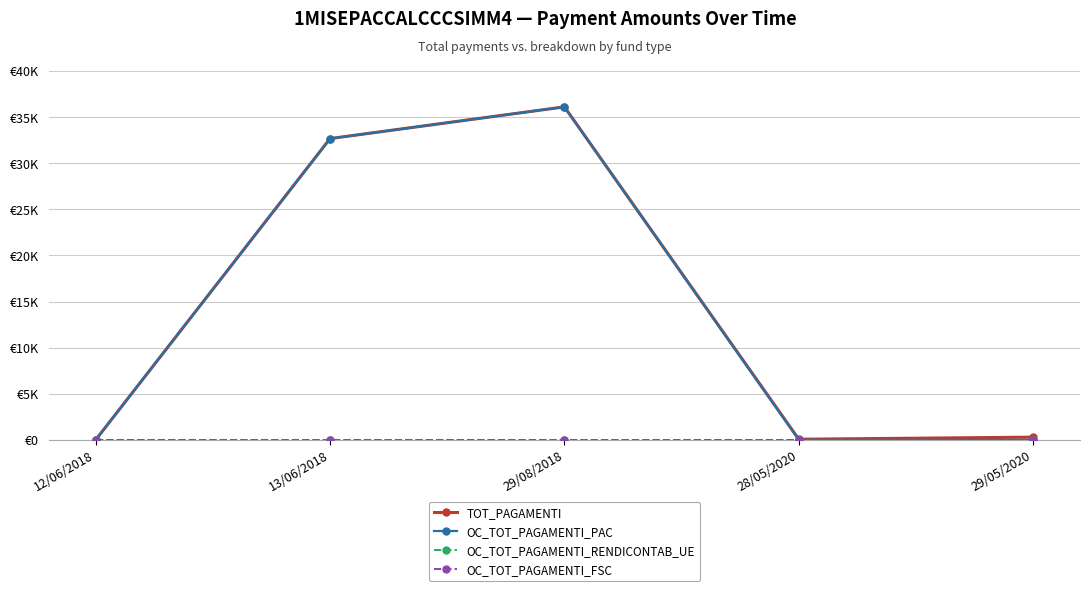

Does the chart have visible grid lines?

Yes